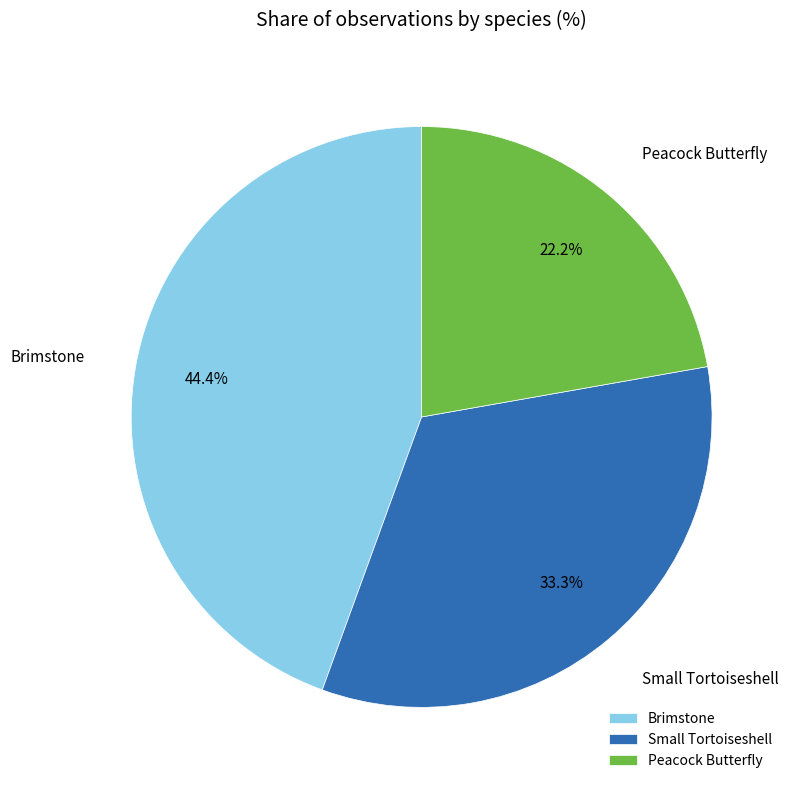

To the nearest percent, what is the combined percentage of Peacock Butterfly and Small Tortoiseshell?

56%